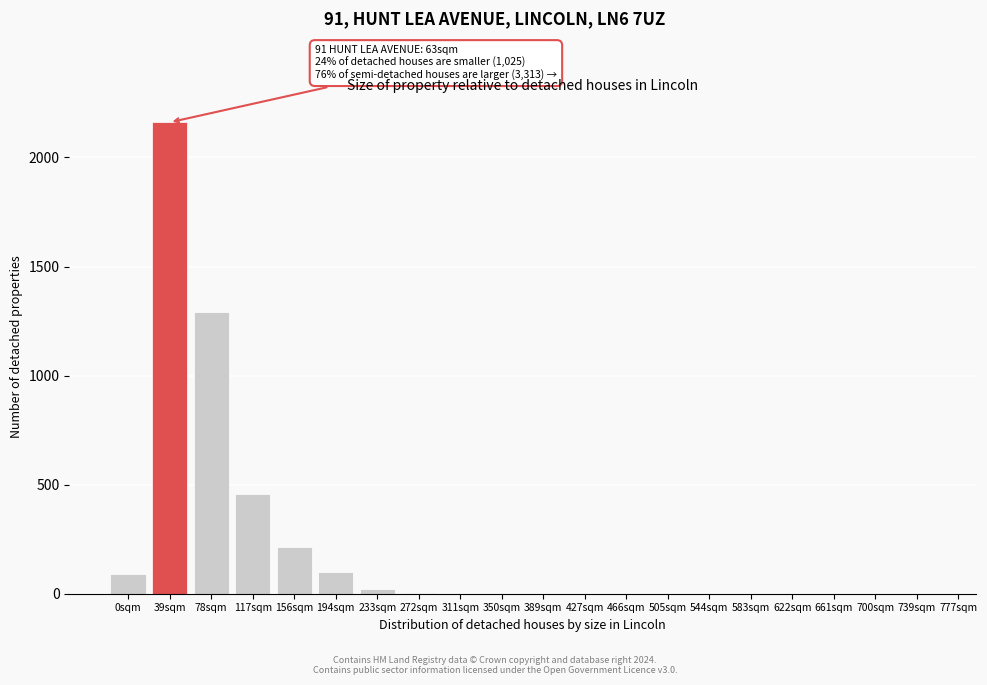

What is the greatest value displayed?

2161